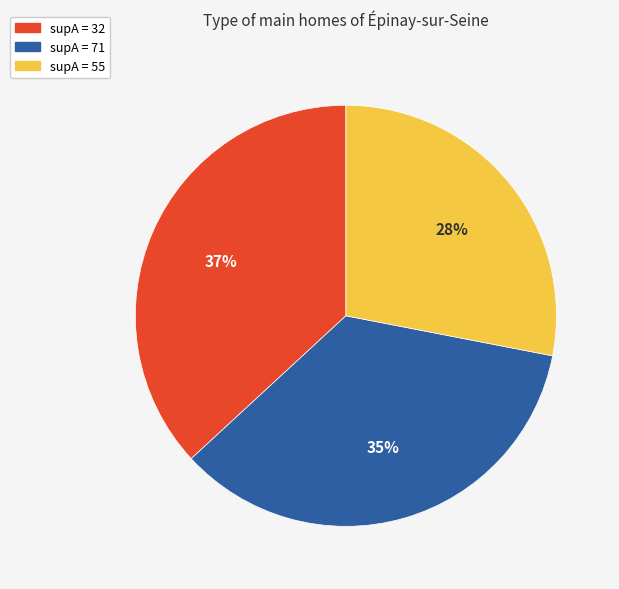

Does any single category account for the majority?

No